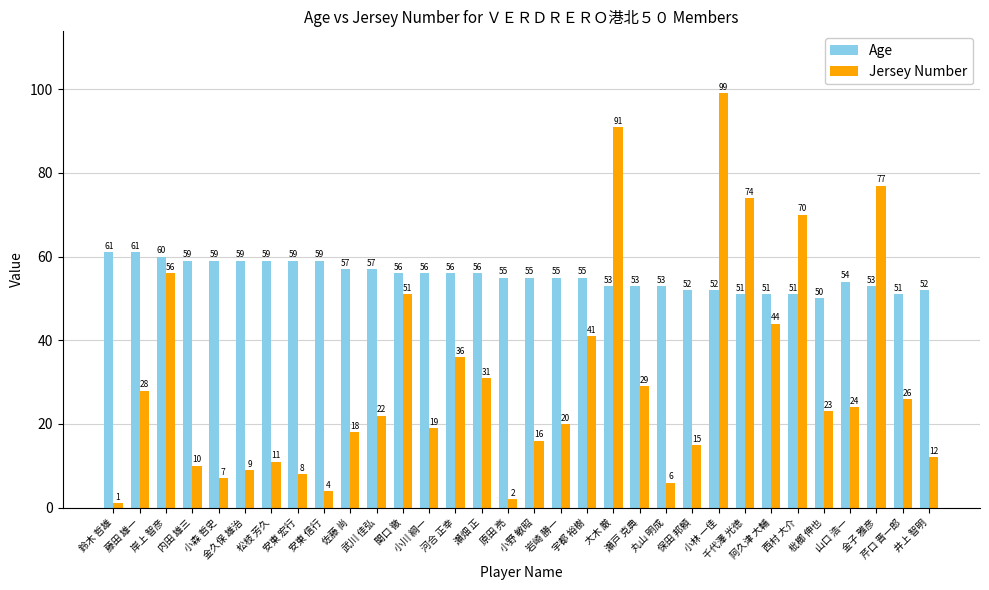

How many bars are there in total?

64